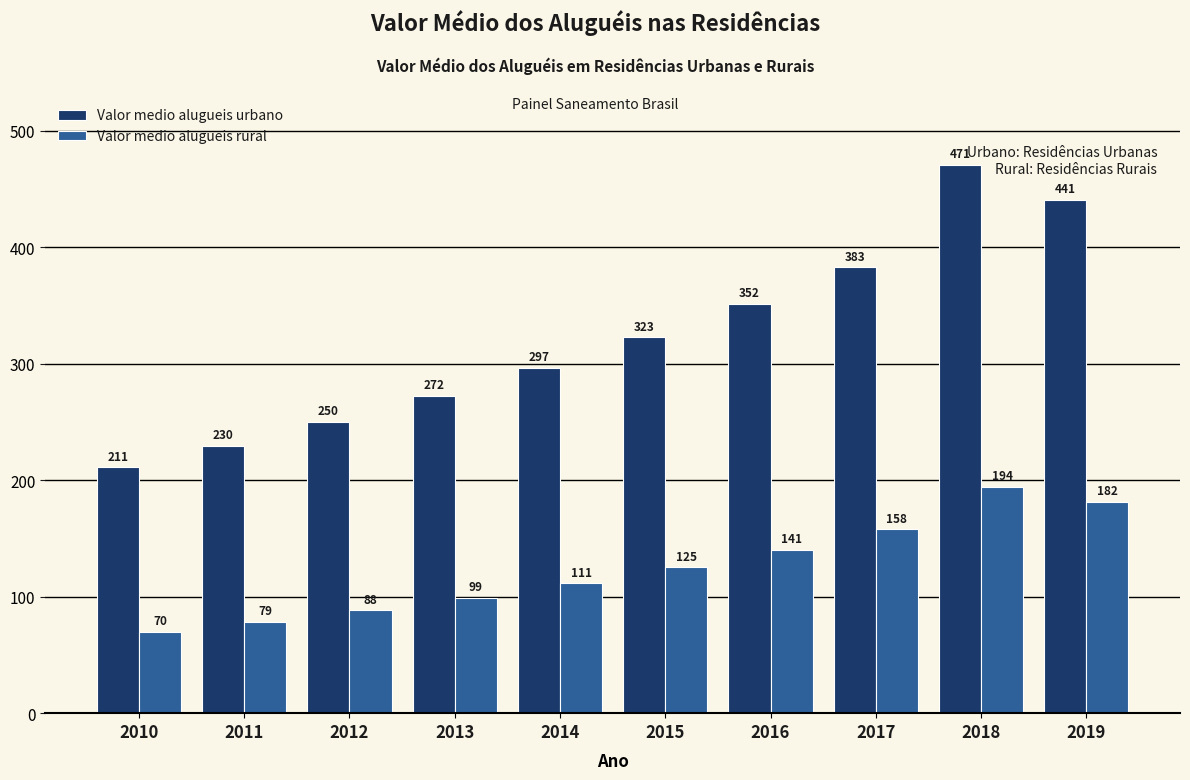

How many groups of bars are there?

10